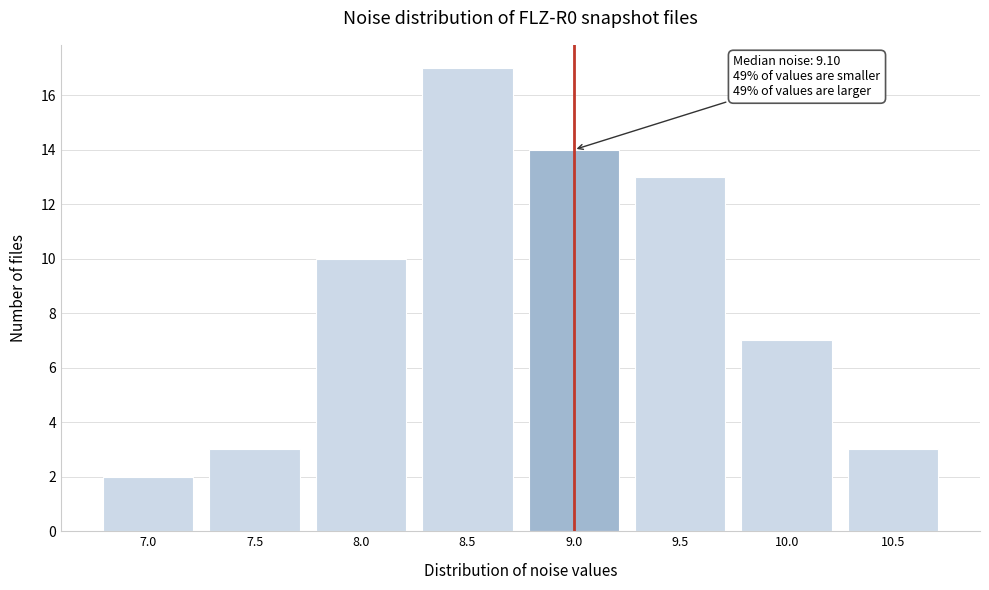

Reading left to right, list all the values displayed in this chart.

7.0=2	7.5=3	8.0=10	8.5=17	9.0=14	9.5=13	10.0=7	10.5=3